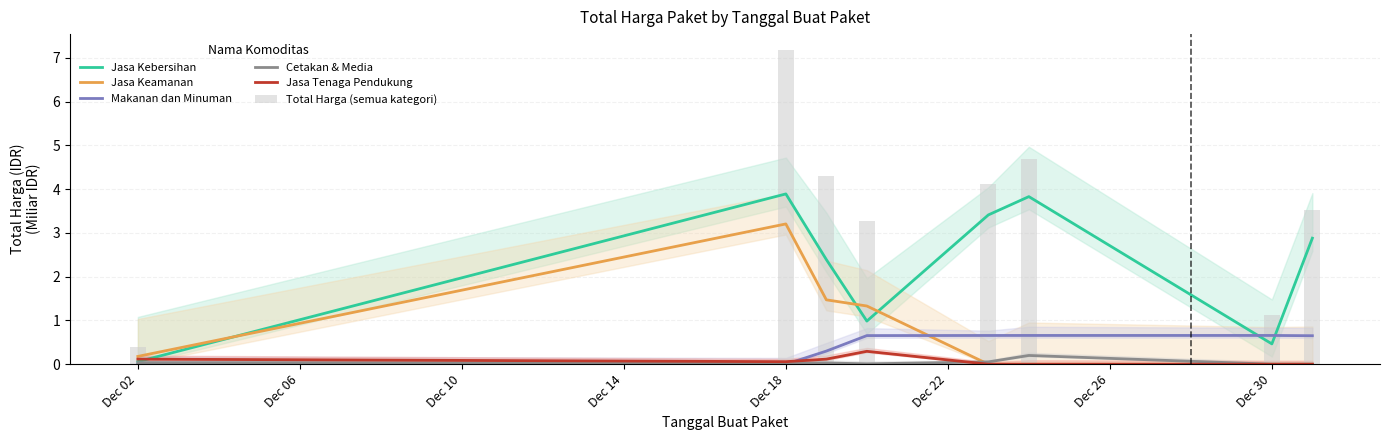

Is it true that Jasa Kebersihan equals 0.8 at Dec 30?

False